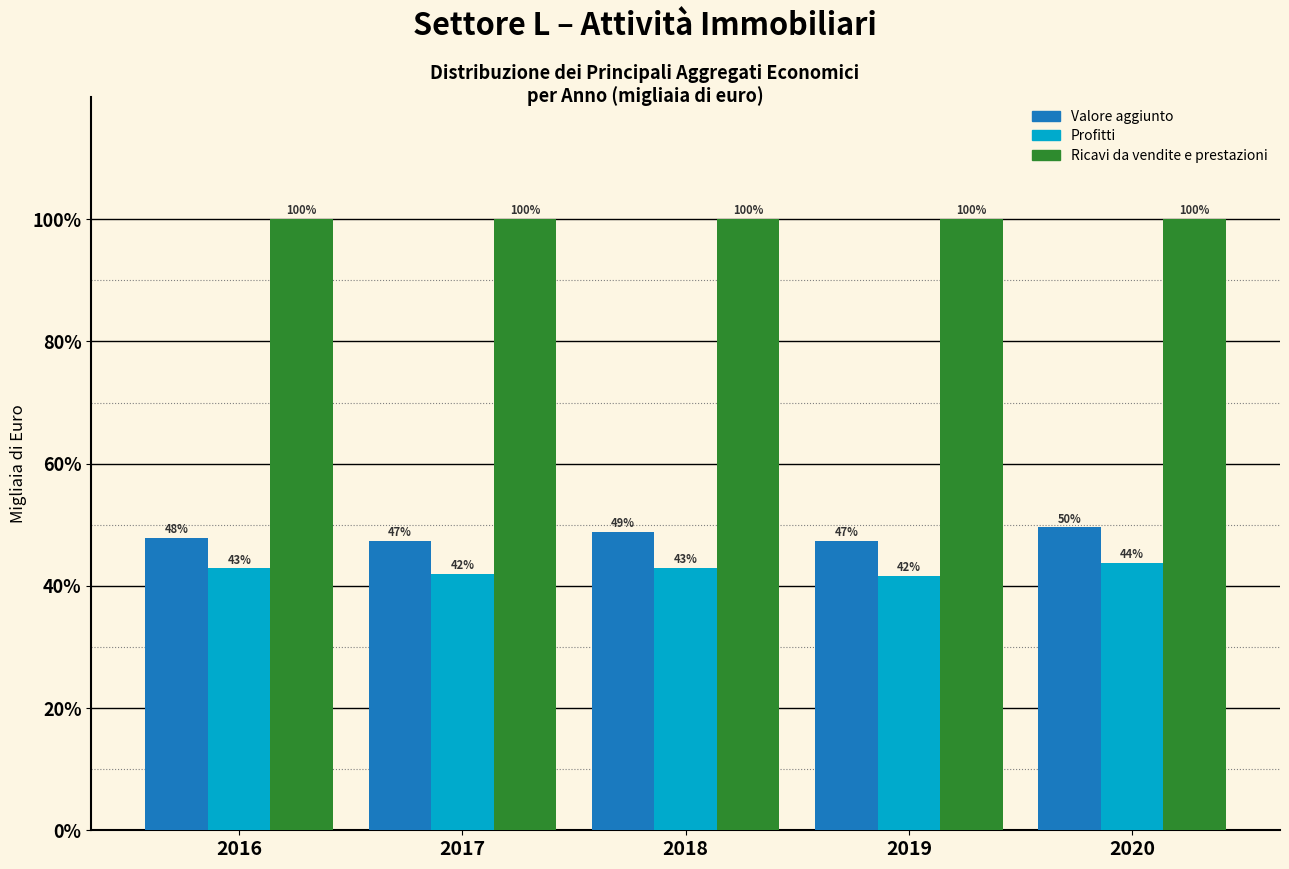

The Profitti series shows 41.6 at 2019. True or false?

True